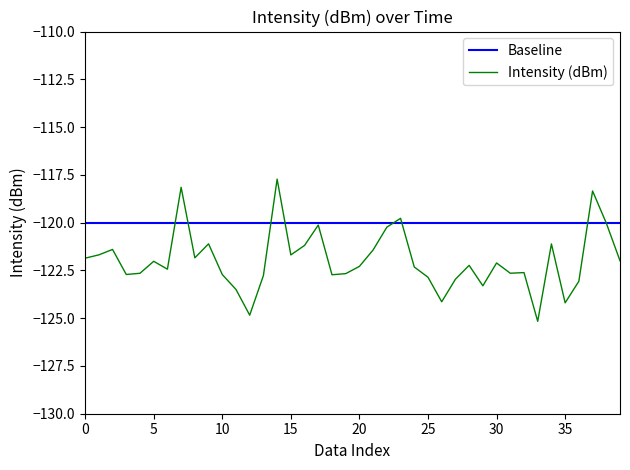

Rank the series by their average value, from highest to lowest.

Baseline, Intensity (dBm)